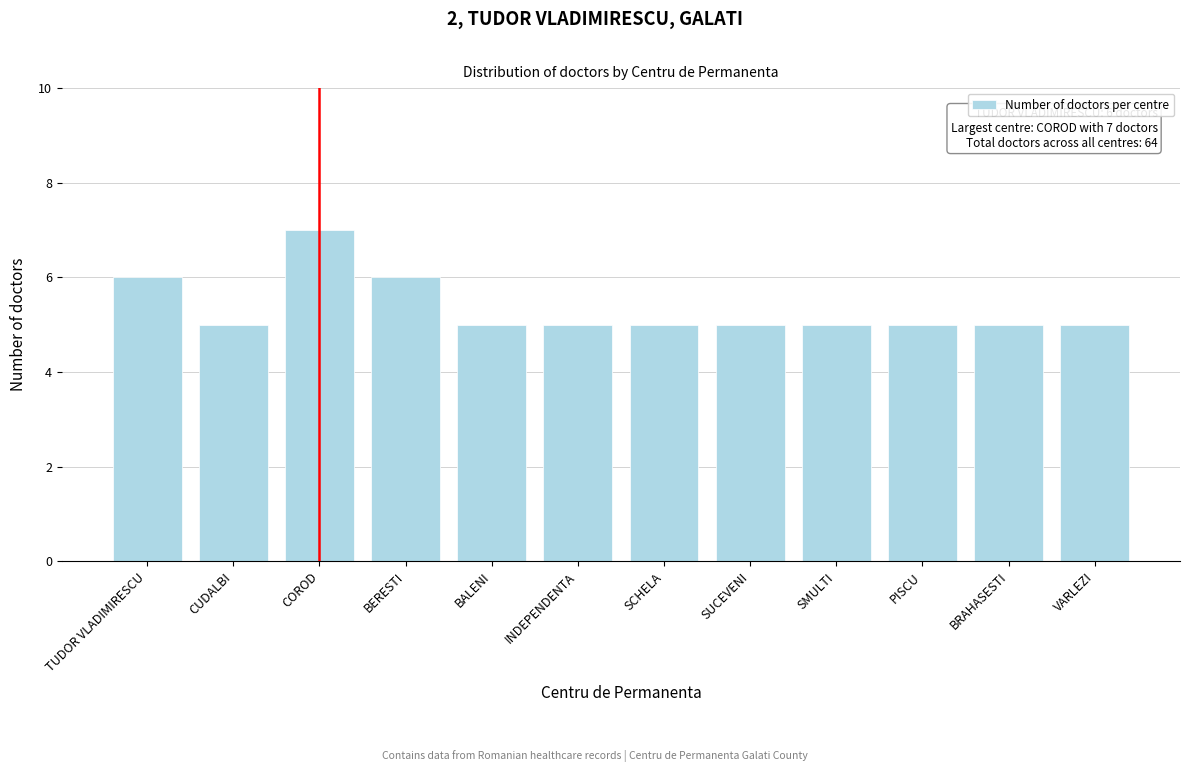

Reading right to left, transcribe all the data shown in this chart.

VARLEZI=5	BRAHASESTI=5	PISCU=5	SMULTI=5	SUCEVENI=5	SCHELA=5	INDEPENDENTA=5	BALENI=5	BERESTI=6	COROD=7	CUDALBI=5	TUDOR VLADIMIRESCU=6